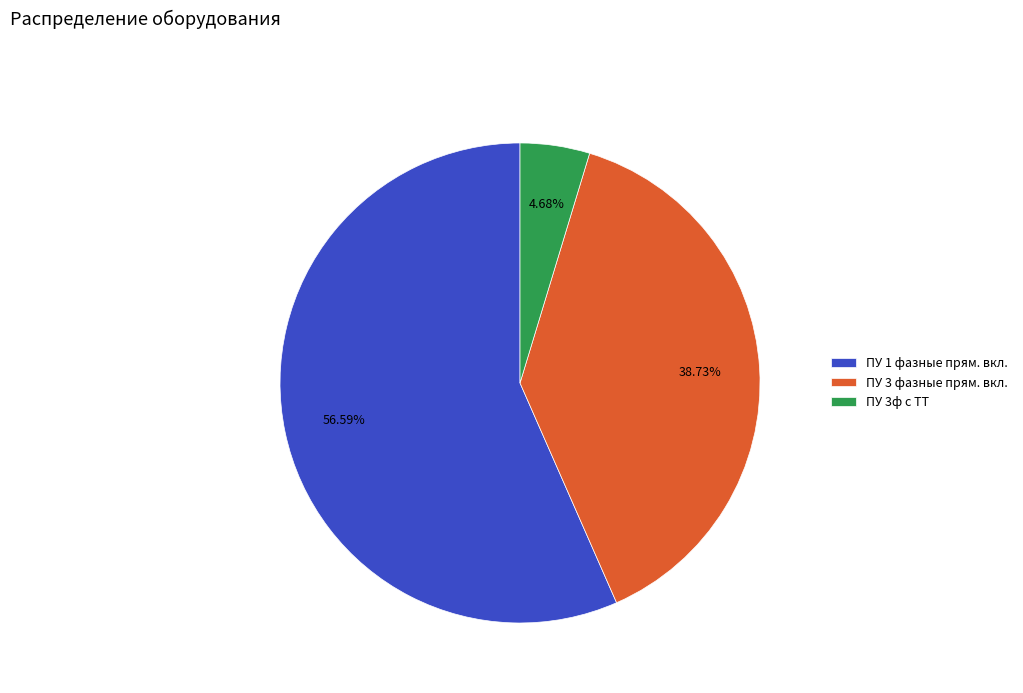

Rank the categories by value from highest to lowest.

ПУ 1 фазные прям. вкл., ПУ 3 фазные прям. вкл., ПУ 3ф с ТТ